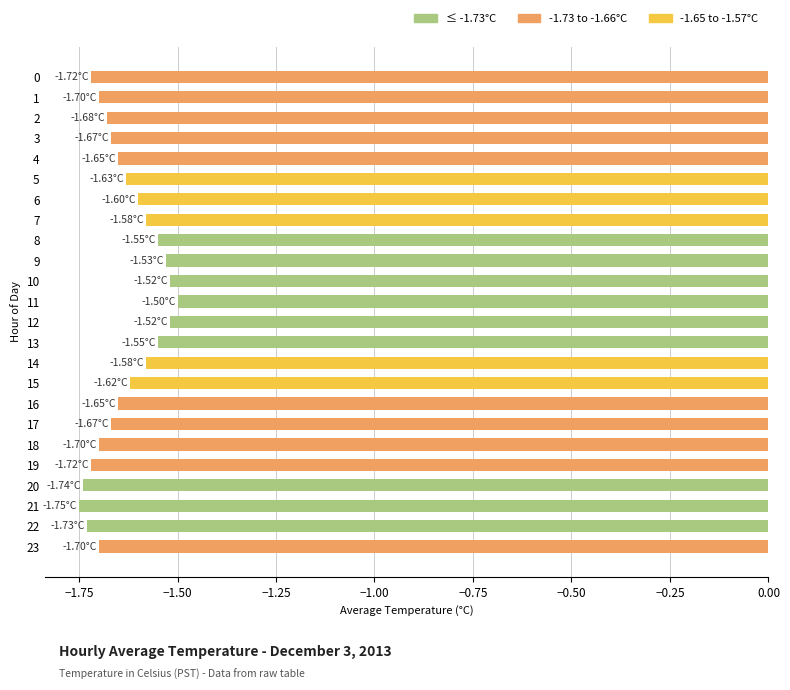

What is the sum of the values at 14 and 1?

-3.3